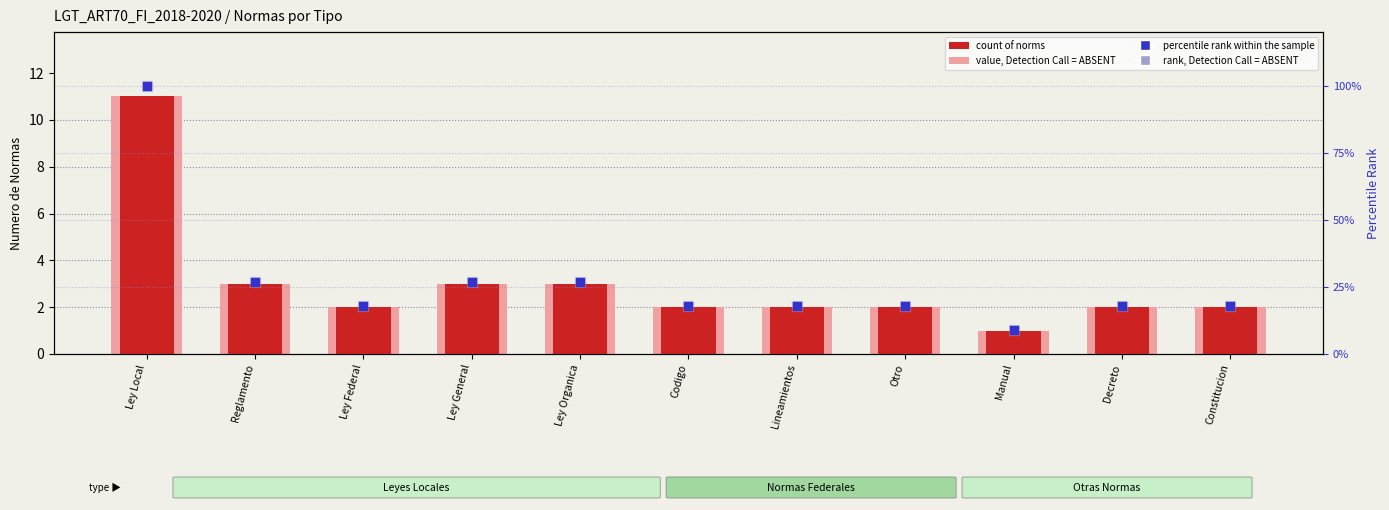

At how many categories does at least one series exceed 17?

10